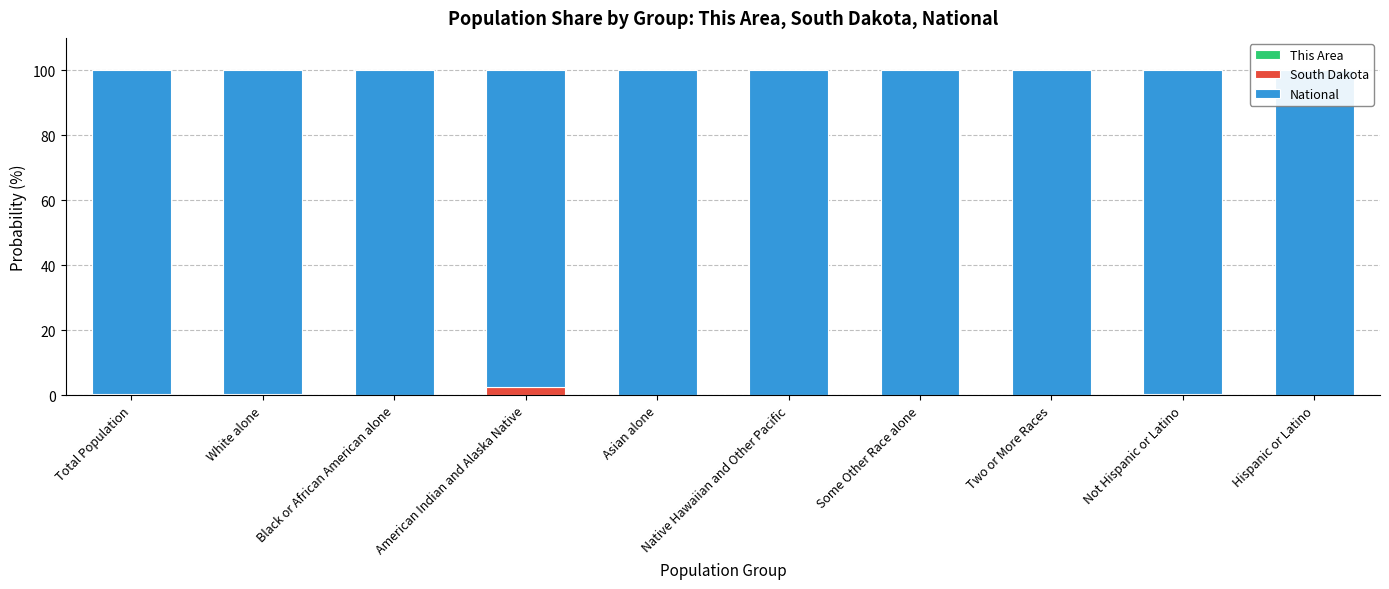

Which series has the largest total across all categories?

National